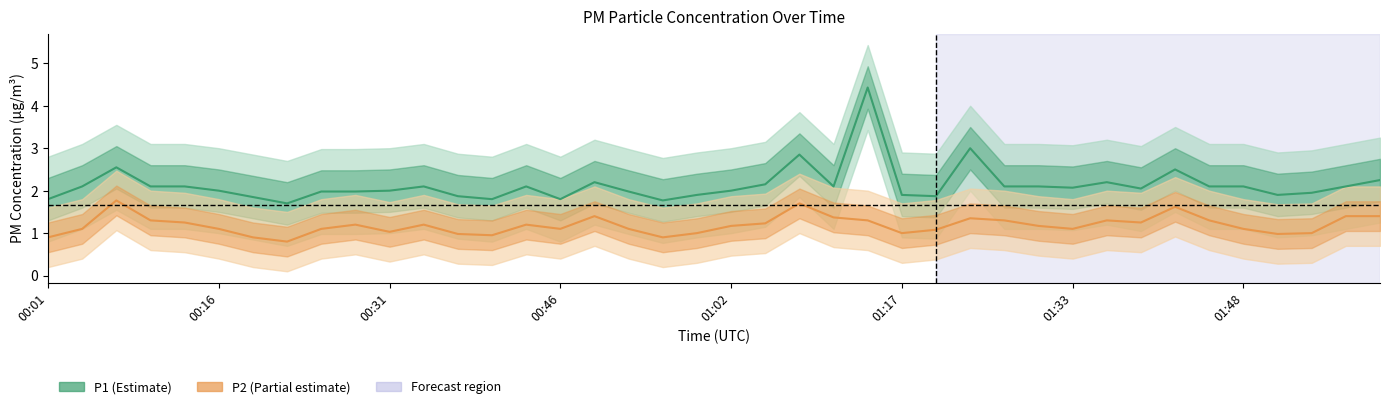

True or false: P2 center and P1 center intersect in this chart.

False